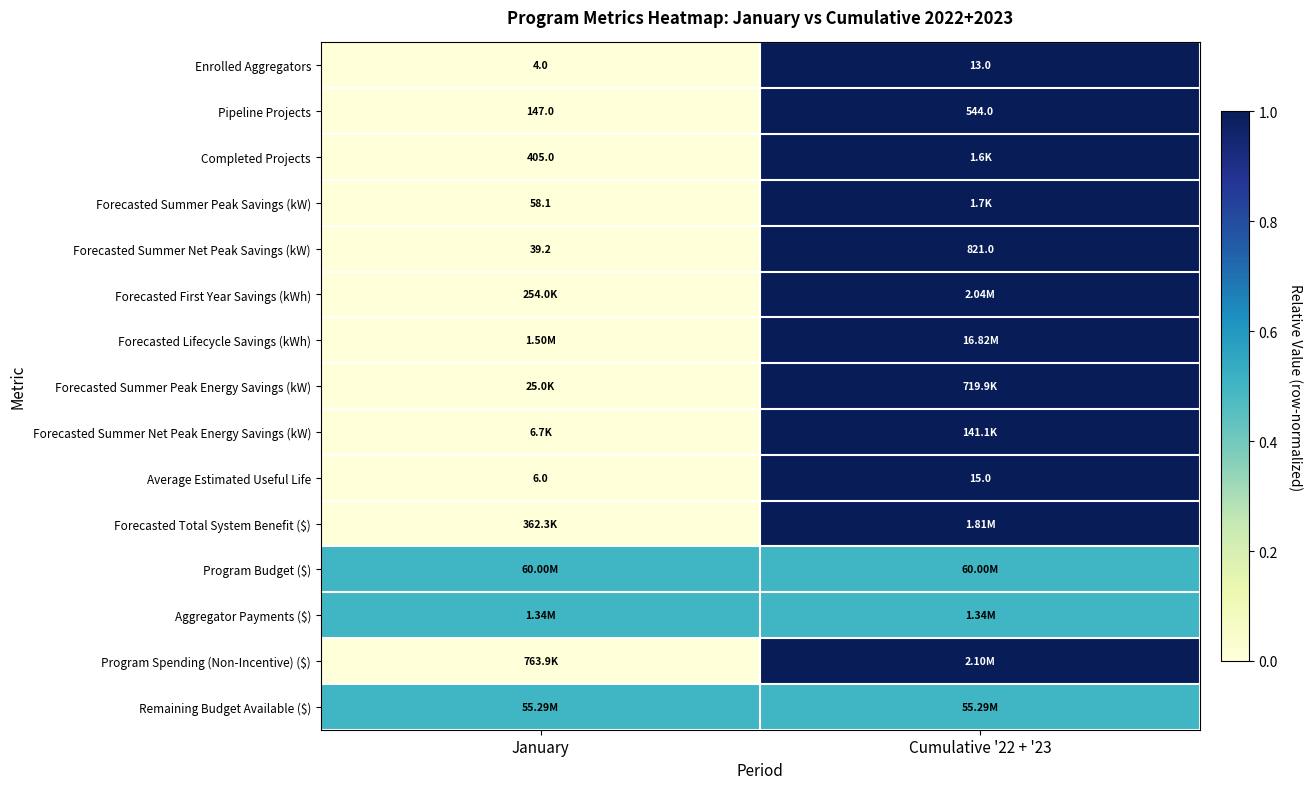

At which category does the chart reach its peak across all series?

Cumulative '22 + '23